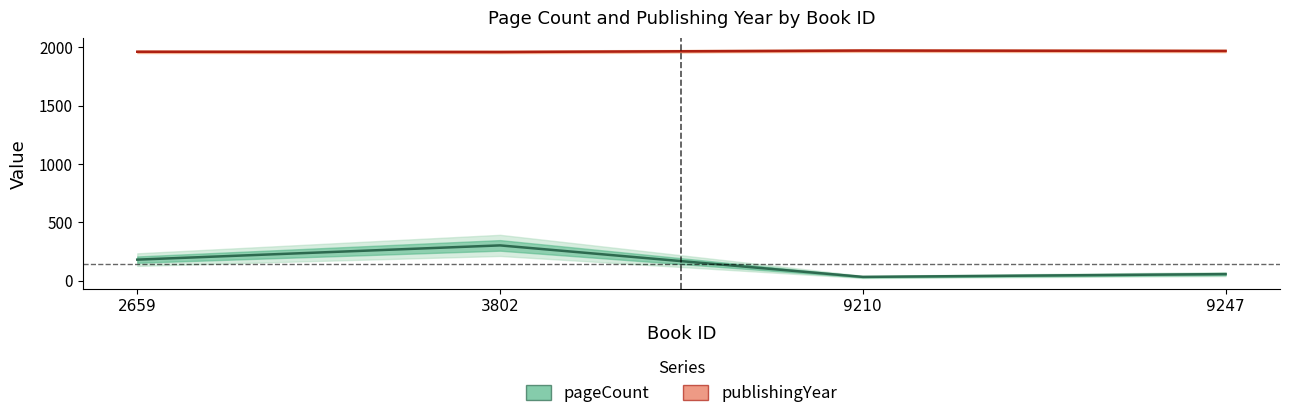

Is it true that pageCount equals 53 at 2659?

False